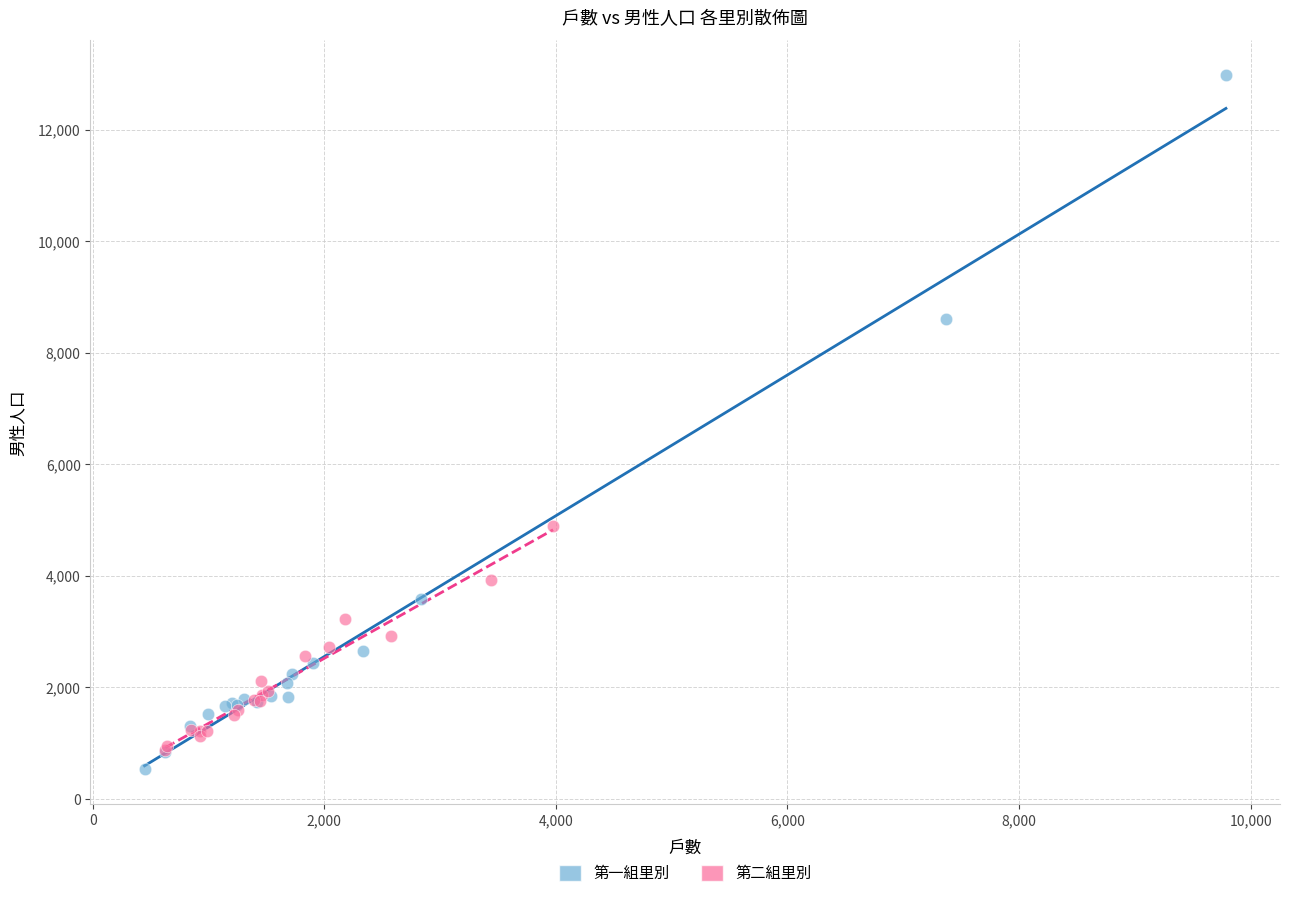

Which series reaches the maximum Y coordinate?

第一組里別